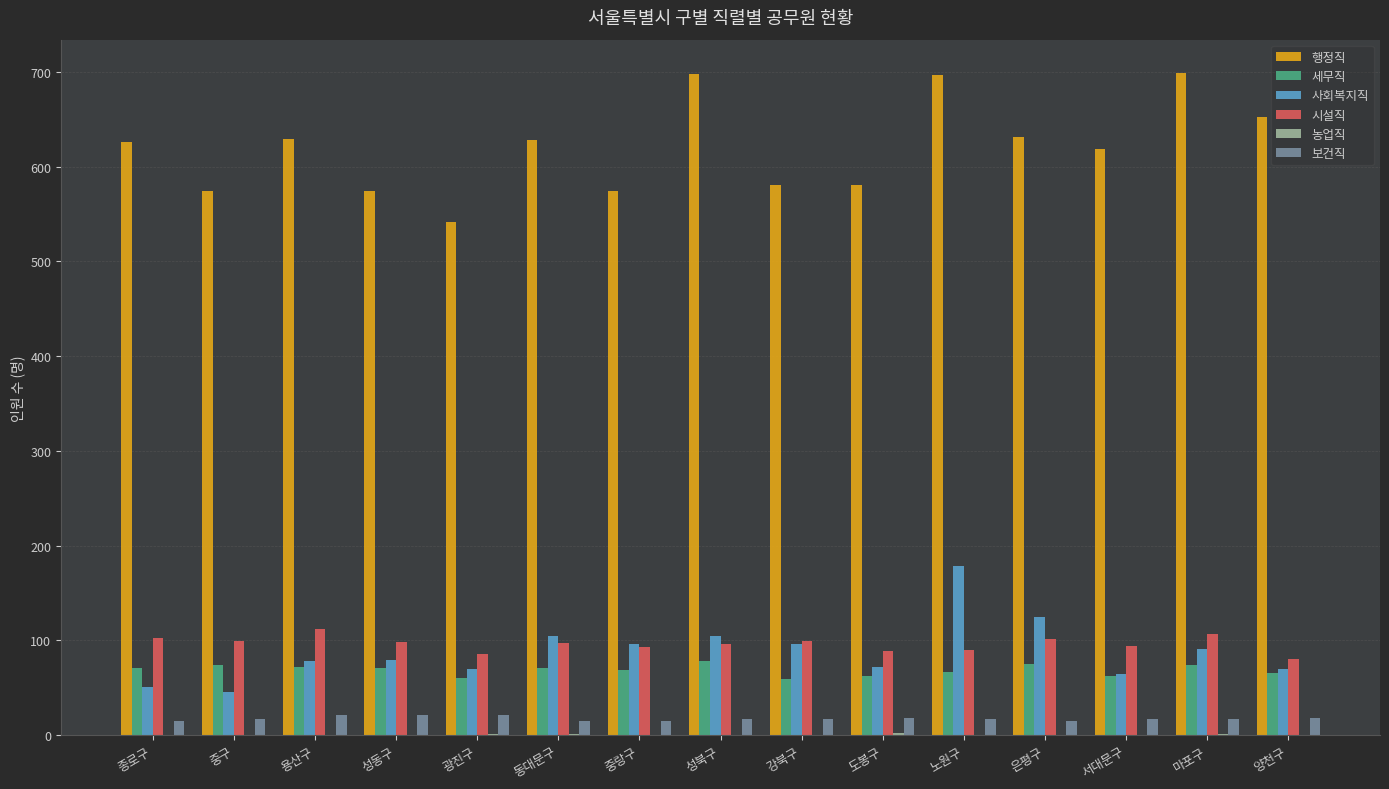

What is the highest value of the 세무직 series?

78